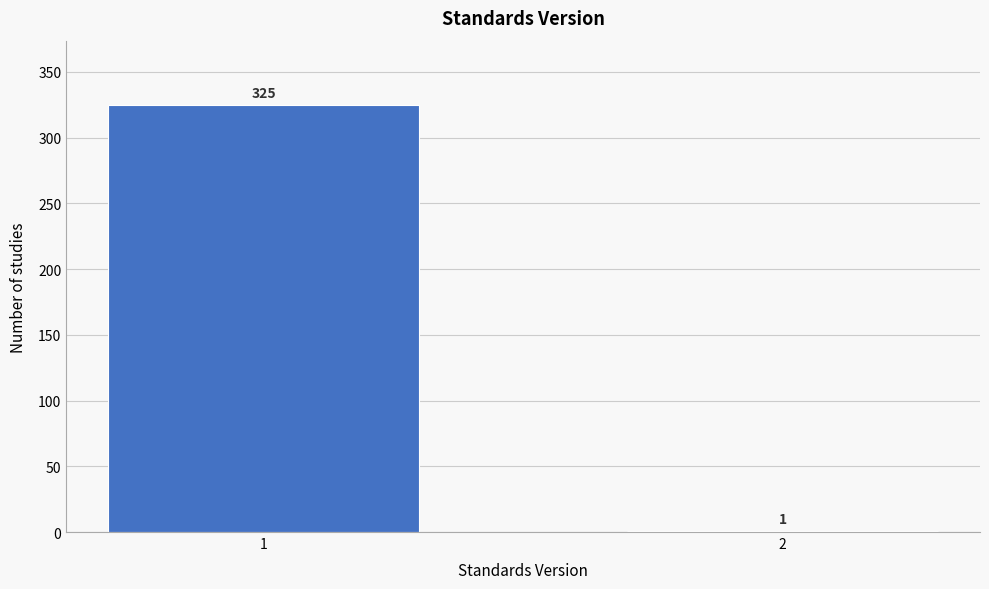

Reading left to right, list all the values displayed in this chart.

1=325	2=1